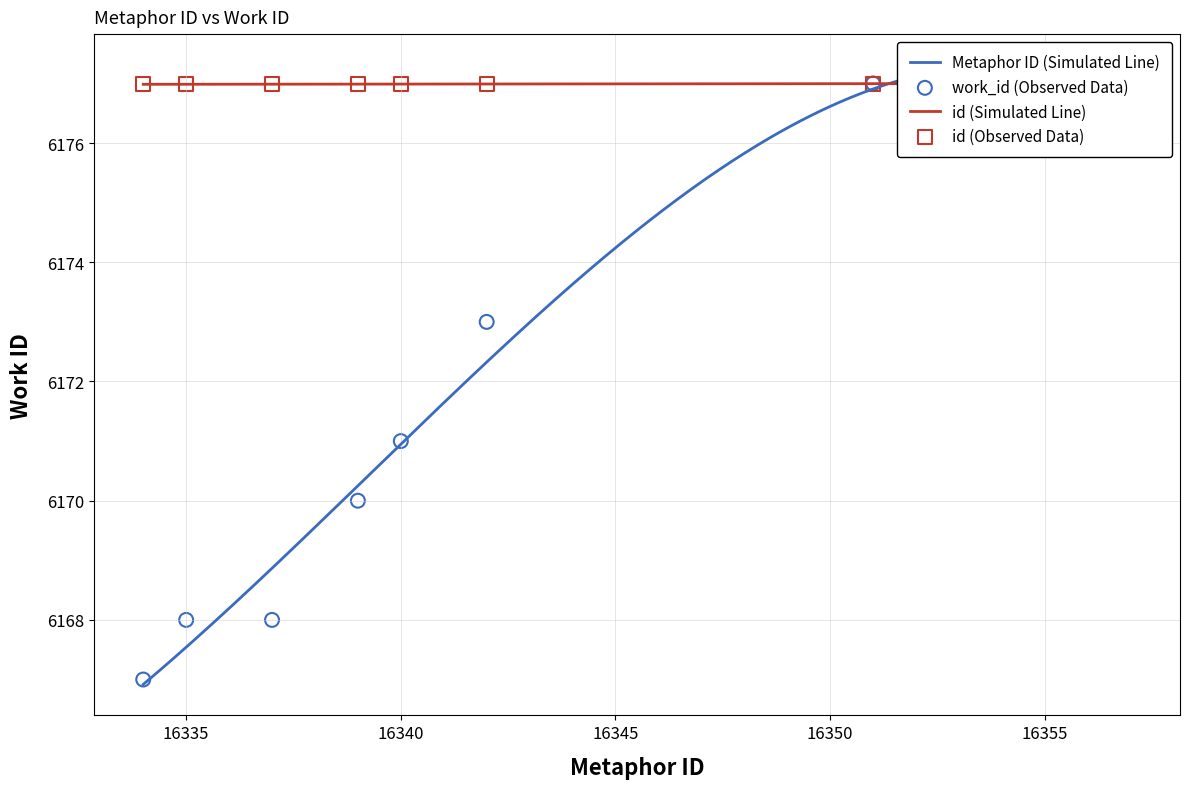

Which series has the widest spread of Y values?

work_id